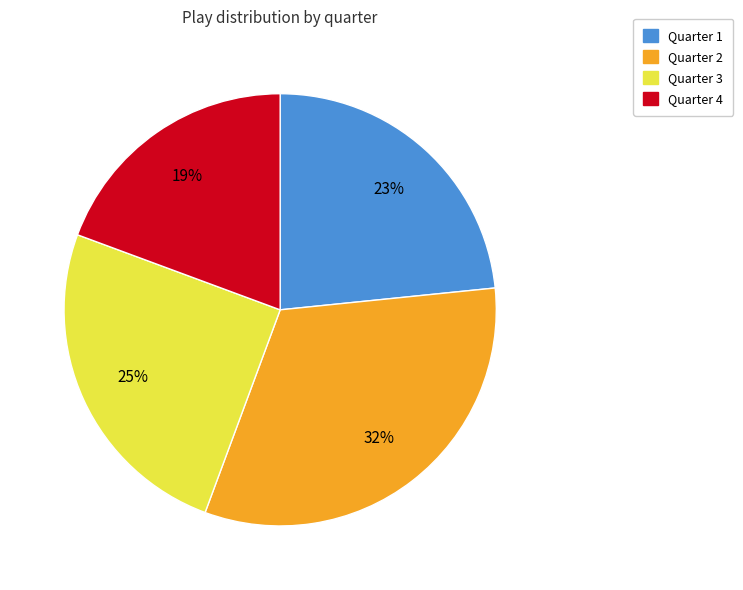

To the nearest percent, what is the difference between the largest and smallest slice percentages?

13%